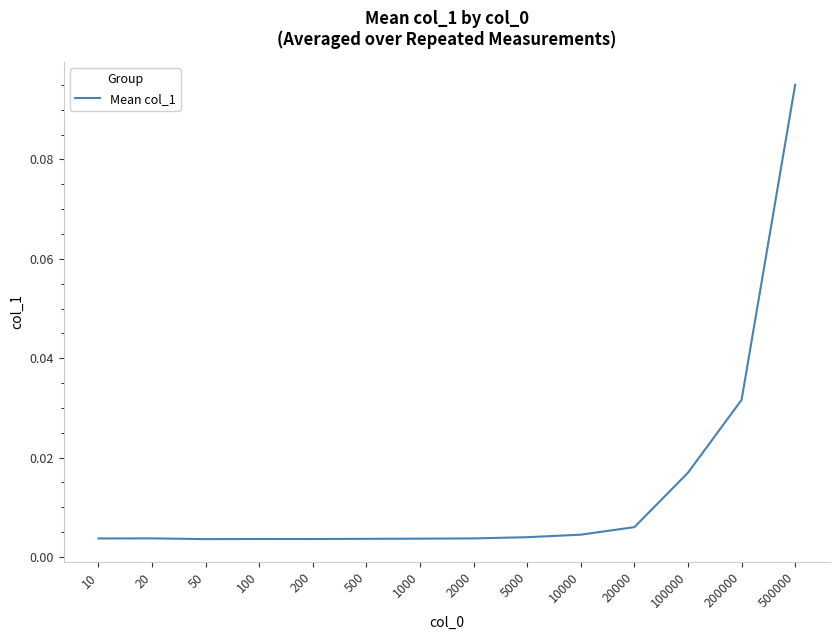

Between 1000 and 200000, which is larger?

200000